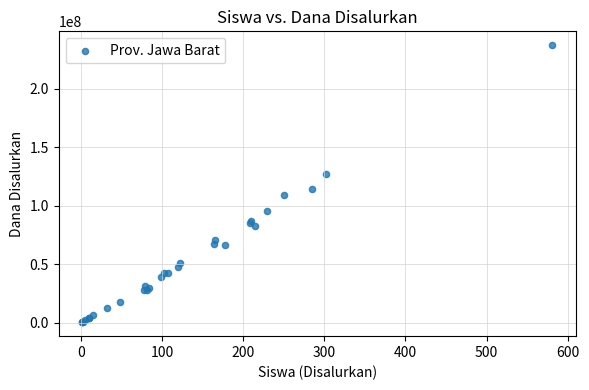

What Y value in the scatter plot is closest to 118800000?

114525000